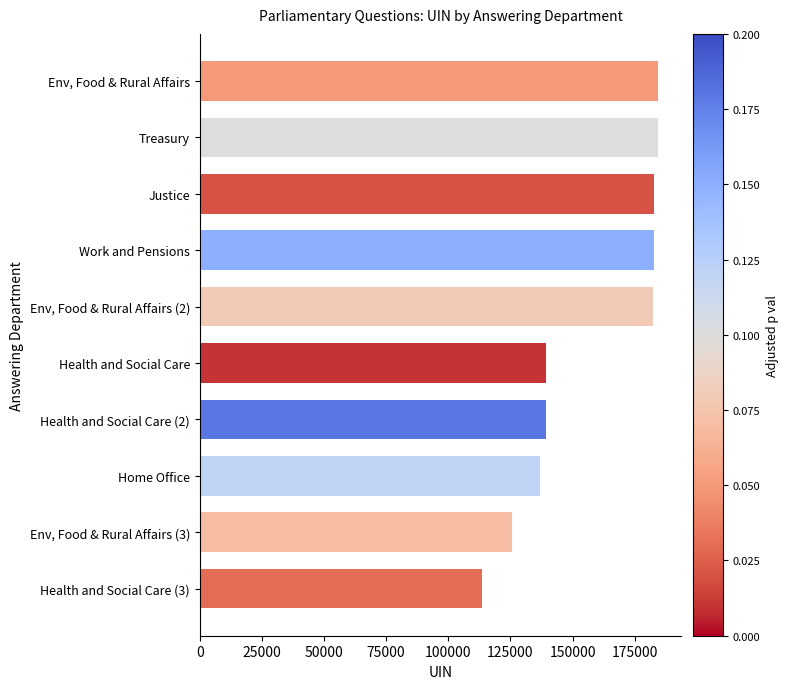

Rank the categories by value from lowest to highest.

Health and Social Care (3), Env, Food & Rural Affairs (3), Home Office, Health and Social Care, Health and Social Care (2), Env, Food & Rural Affairs (2), Justice, Work and Pensions, Env, Food & Rural Affairs, Treasury